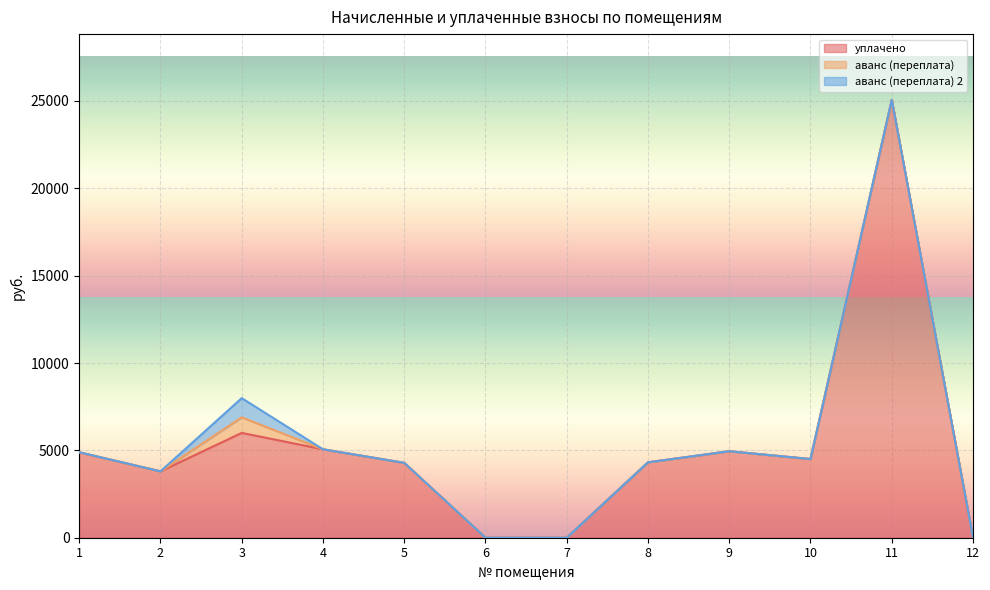

What is the total value across all series at 2?

3797.7